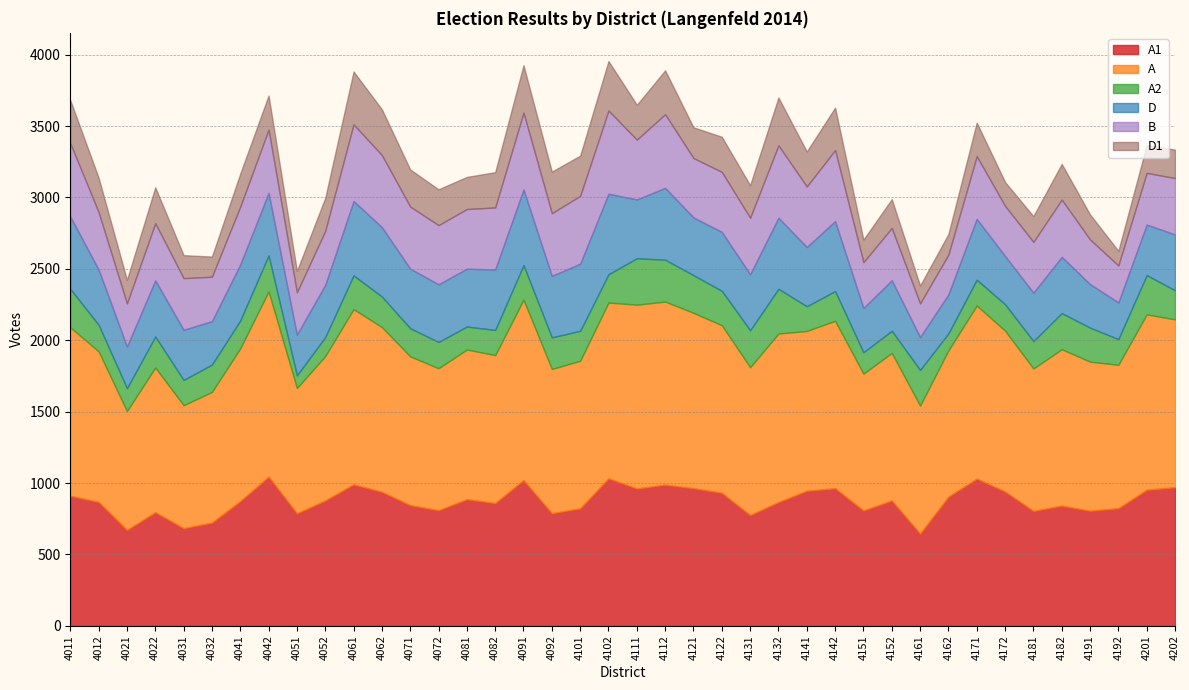

Does the chart have visible grid lines?

Yes